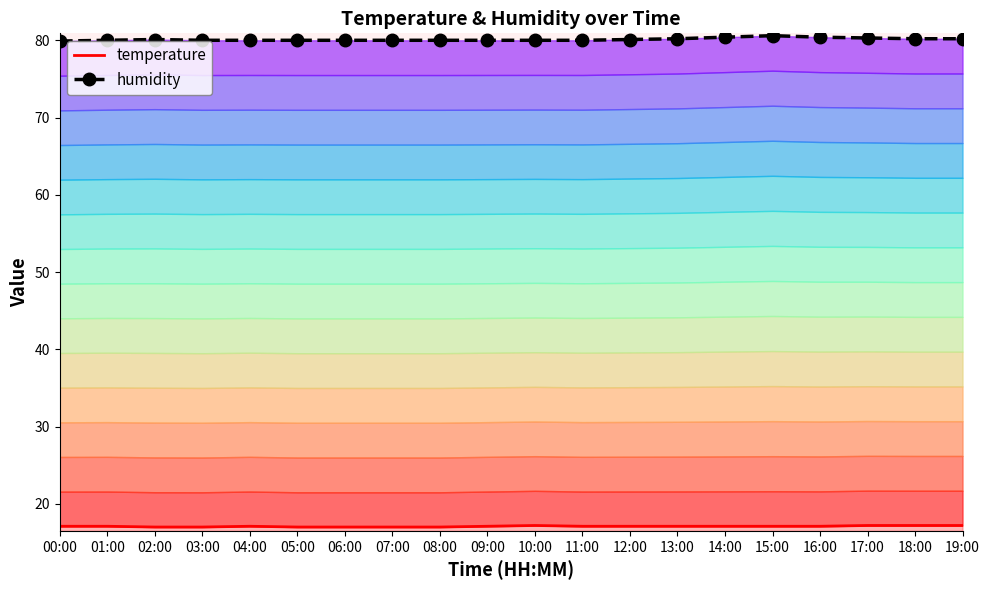

How many lines are shown in the chart?

2